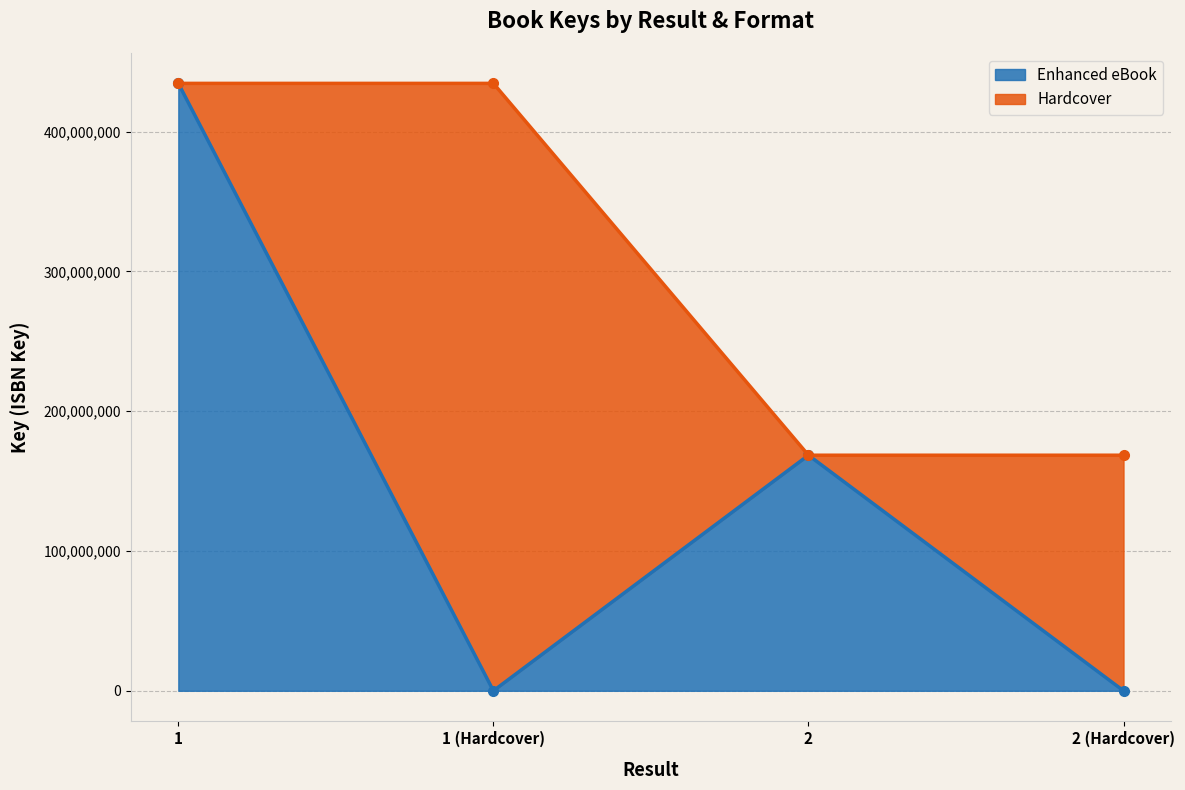

The value of Enhanced eBook at 1 (Hardcover) is 0. True or false?

True